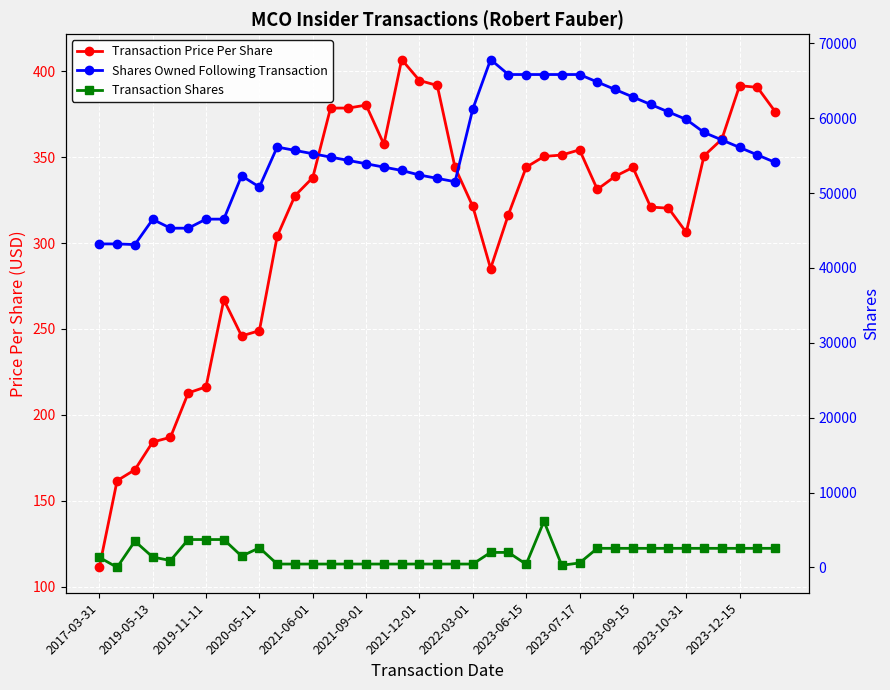

What is the difference between the second highest and minimum values in the Transaction Shares series?

3716.0